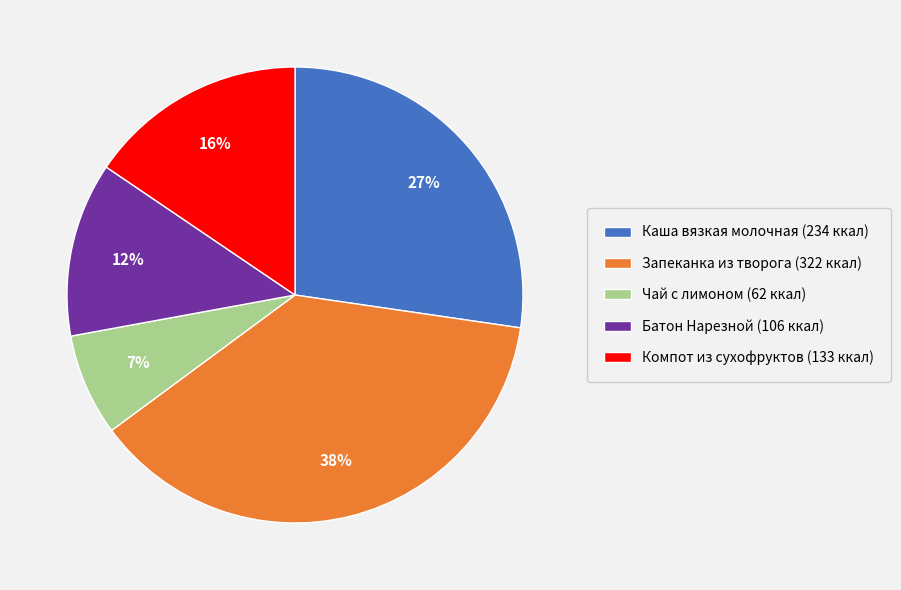

To the nearest percent, what portion does Батон Нарезной represent?

12%